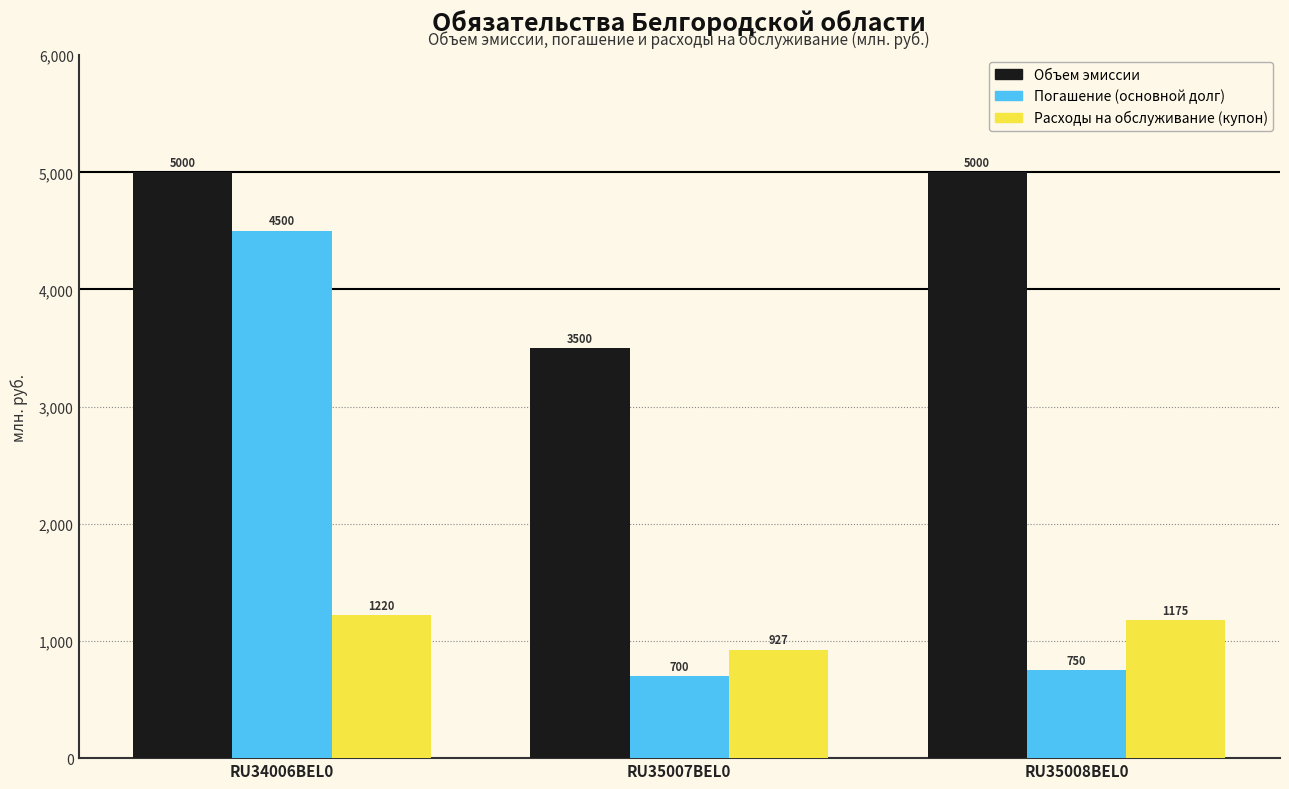

What is the difference between the highest and lowest values at RU35007BEL0?

2800.0